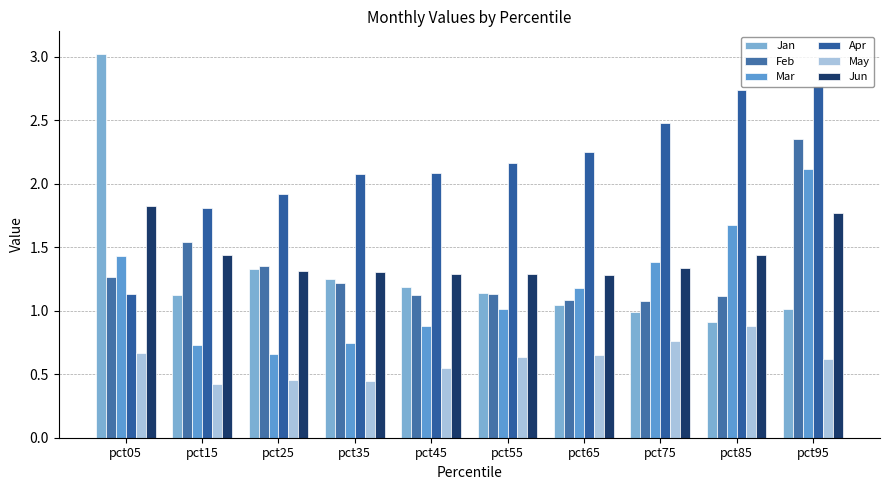

Reading left to right, extract all data points from this chart.

Jan: pct05=3.0	pct15=1.1	pct25=1.3	pct35=1.3	pct45=1.2	pct55=1.1	pct65=1.0	pct75=1.0	pct85=0.9	pct95=1.0
Feb: pct05=1.3	pct15=1.5	pct25=1.4	pct35=1.2	pct45=1.1	pct55=1.1	pct65=1.1	pct75=1.1	pct85=1.1	pct95=2.3
Mar: pct05=1.4	pct15=0.7	pct25=0.7	pct35=0.7	pct45=0.9	pct55=1.0	pct65=1.2	pct75=1.4	pct85=1.7	pct95=2.1
Apr: pct05=1.1	pct15=1.8	pct25=1.9	pct35=2.1	pct45=2.1	pct55=2.2	pct65=2.3	pct75=2.5	pct85=2.7	pct95=2.8
May: pct05=0.7	pct15=0.4	pct25=0.5	pct35=0.4	pct45=0.6	pct55=0.6	pct65=0.7	pct75=0.8	pct85=0.9	pct95=0.6
Jun: pct05=1.8	pct15=1.4	pct25=1.3	pct35=1.3	pct45=1.3	pct55=1.3	pct65=1.3	pct75=1.3	pct85=1.4	pct95=1.8